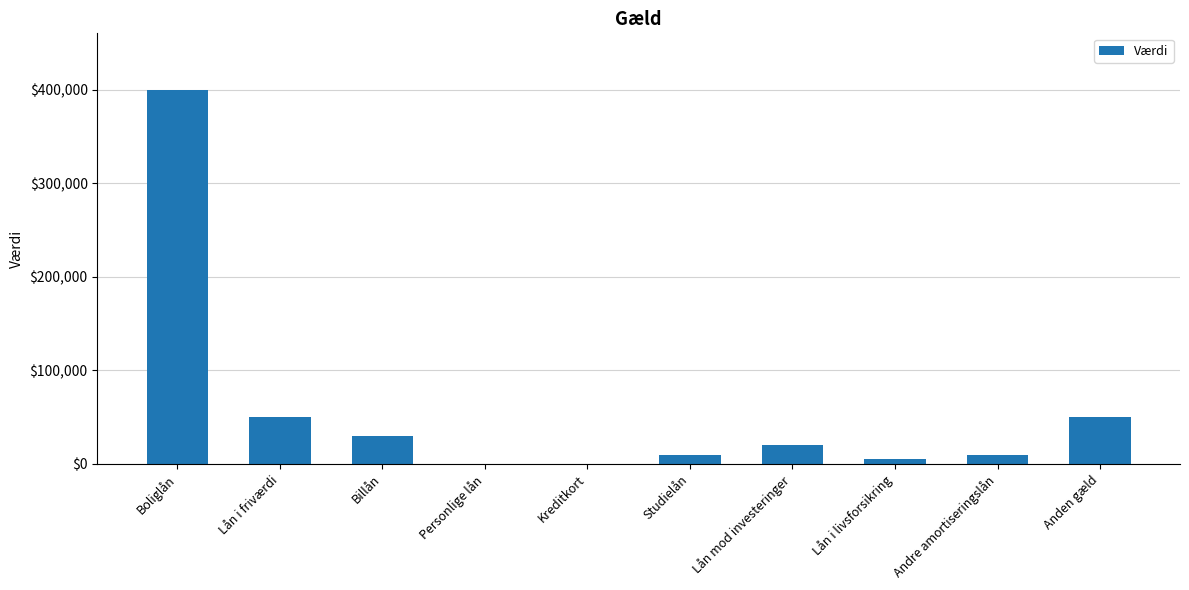

Which label corresponds to the largest value in the chart?

Boliglån